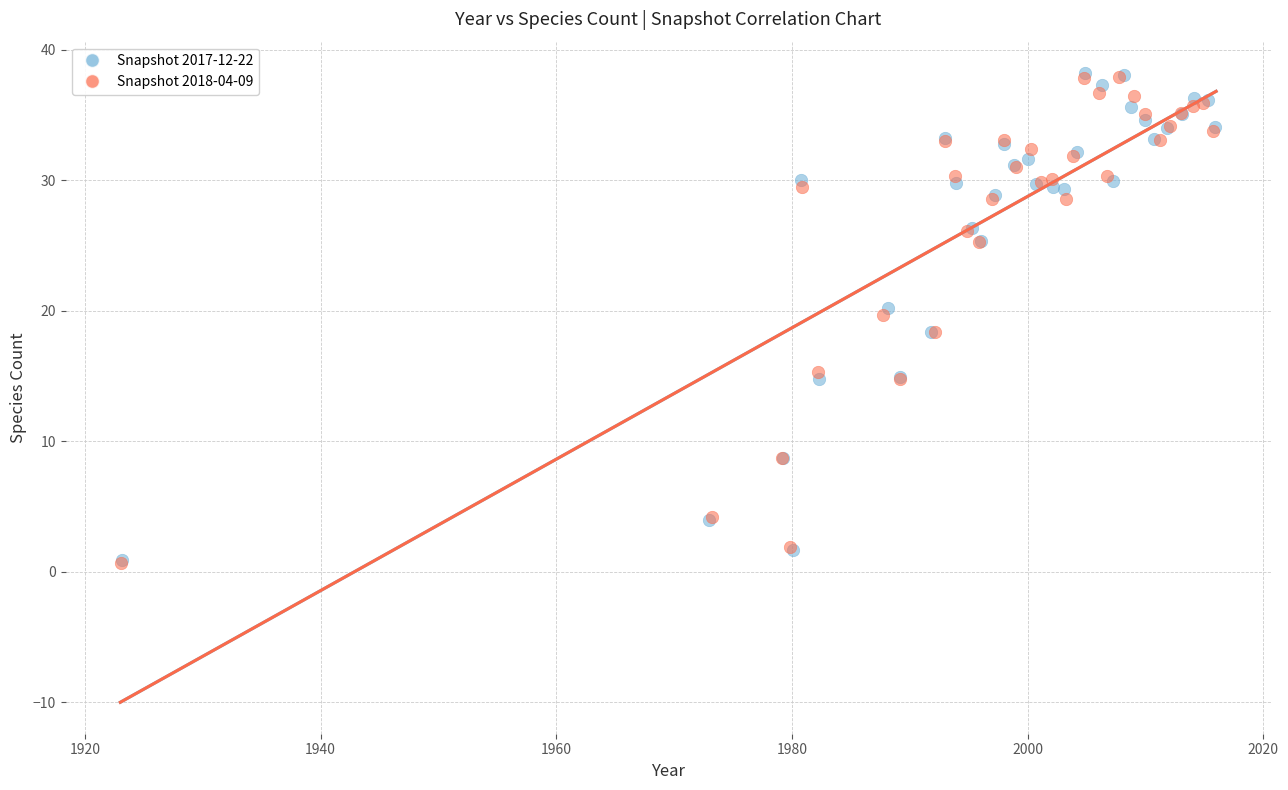

Which series has the largest Y range (max minus min)?

Snapshot 2017-12-22